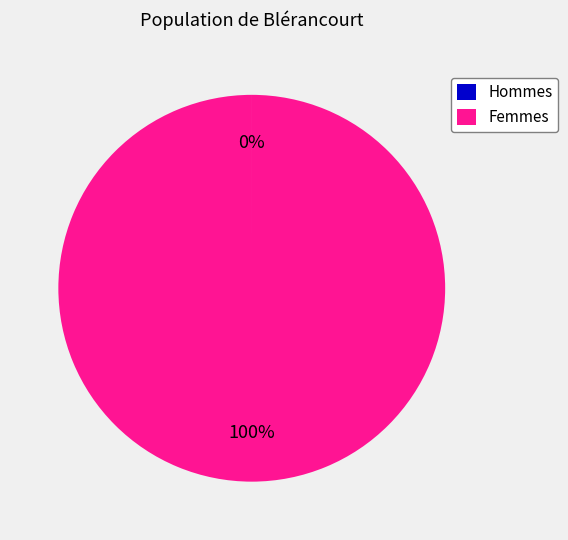

To the nearest percent, what is the average slice percentage?

50%